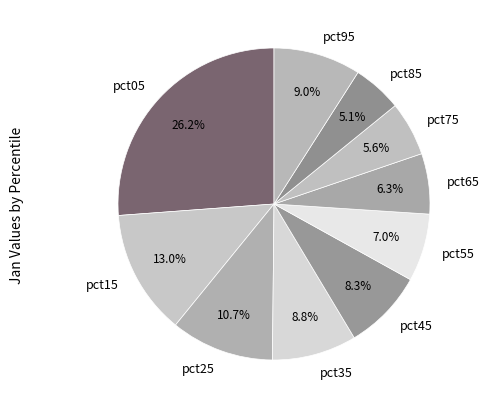

Does pct15 account for over 50% of the chart?

No